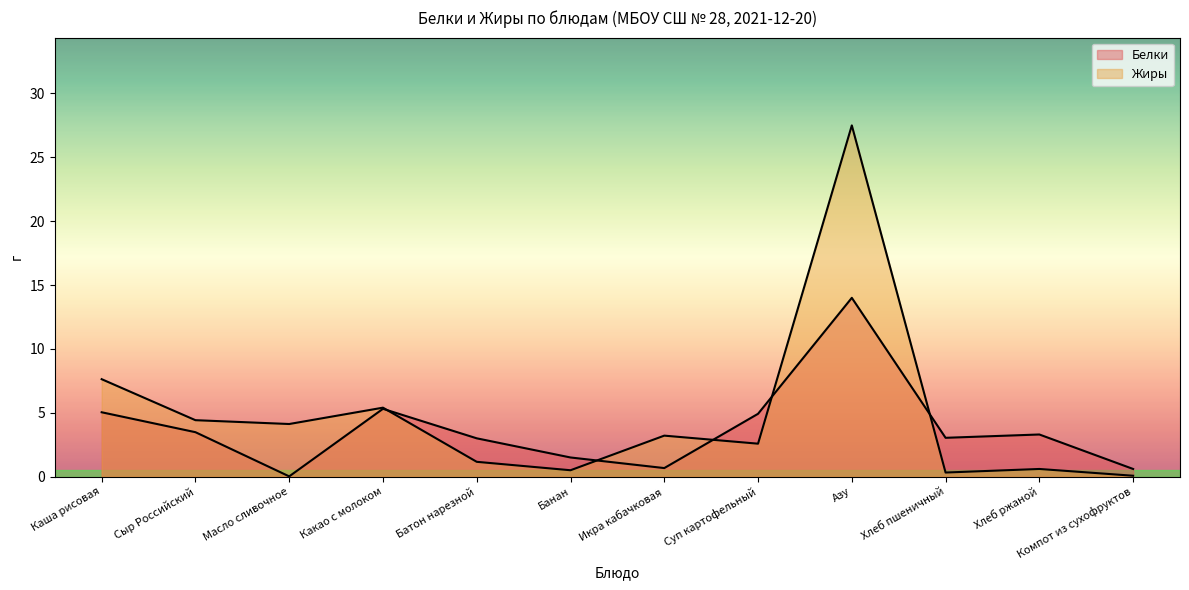

At Хлеб пшеничный, list the series in order from largest to smallest.

Белки, Жиры